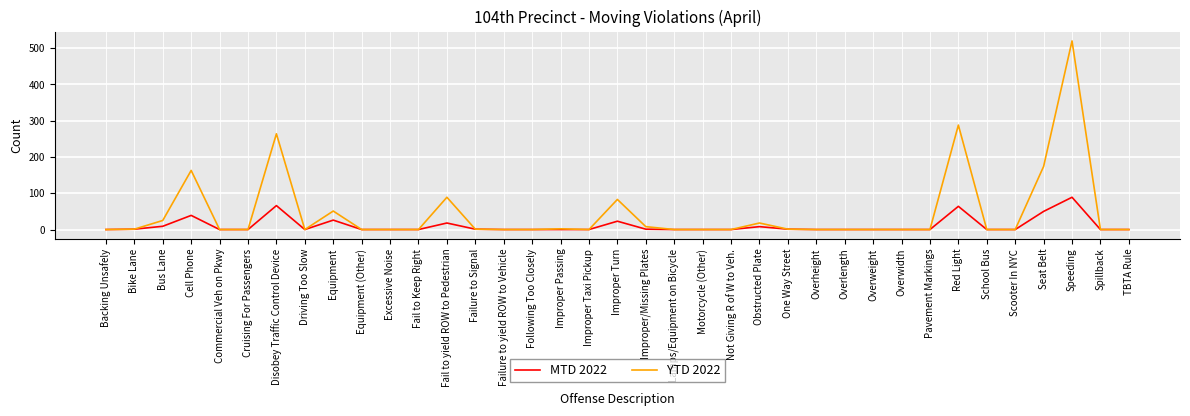

At which category is the sum across all series the highest?

Speeding